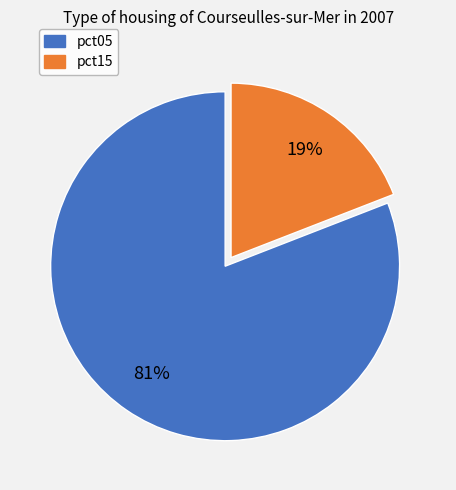

To the nearest percent, what is the difference between the largest and smallest slice percentages?

62%